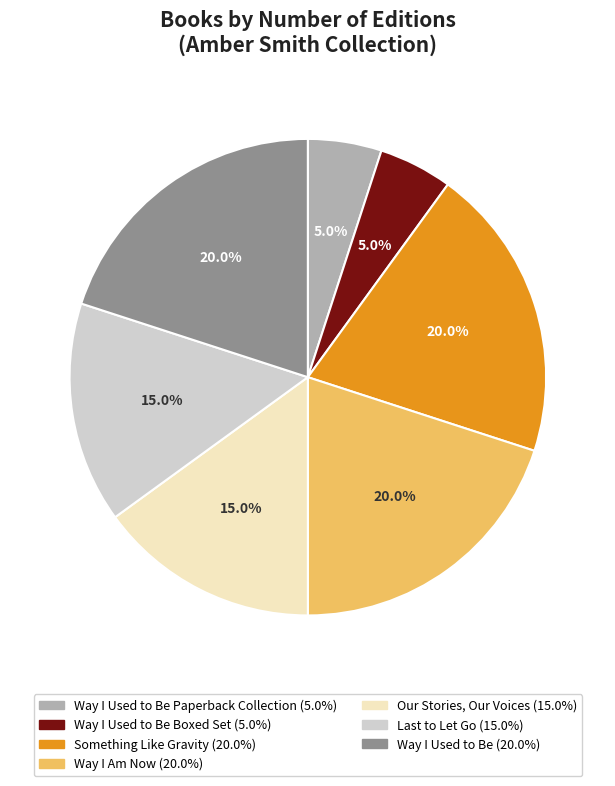

Does any single category account for the majority?

No